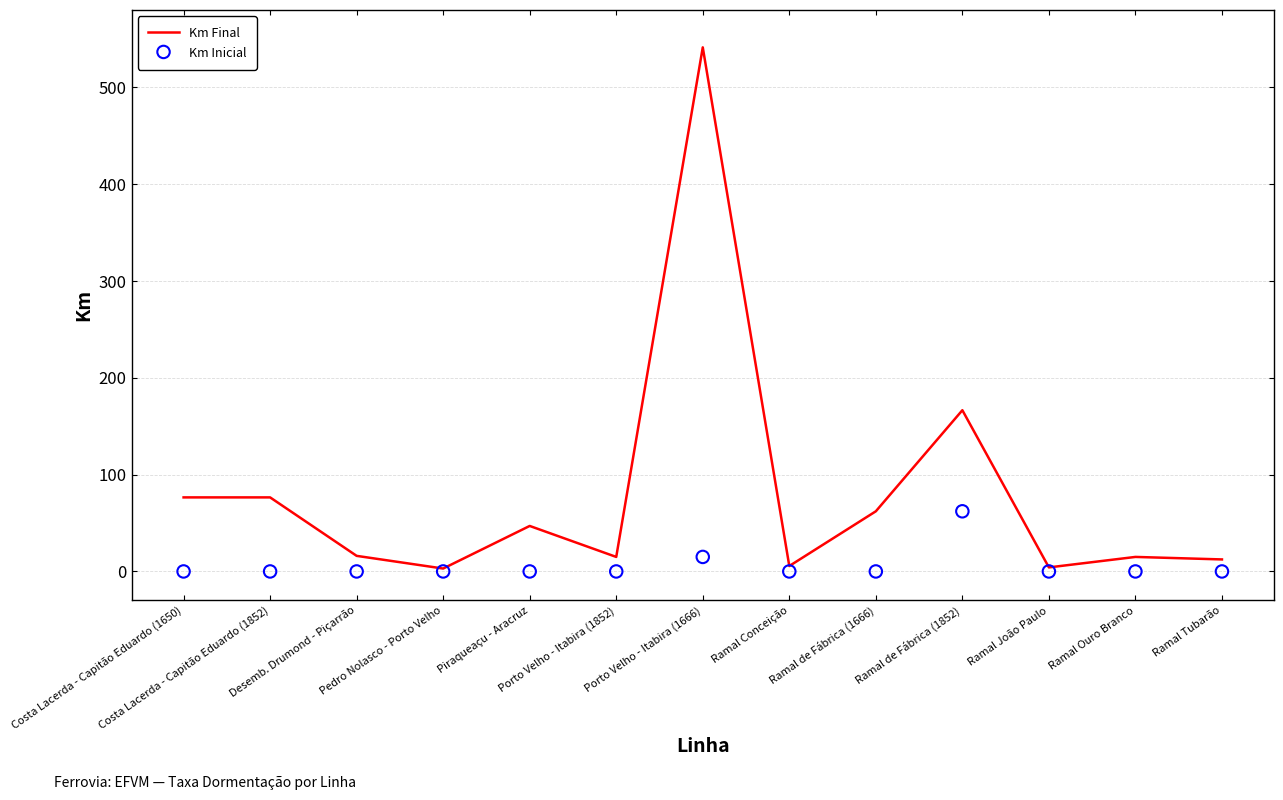

Which series has the largest total across all categories?

Km Final